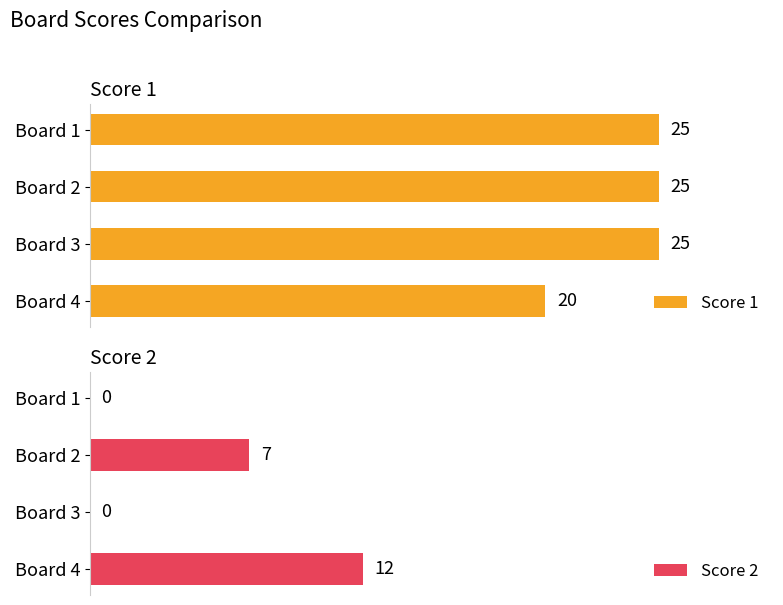

Reading right to left, transcribe all the data shown in this chart.

Score 1: 15=20	10=25	5=25	0=25
Score 2: 15=12	10=0	5=7	0=0